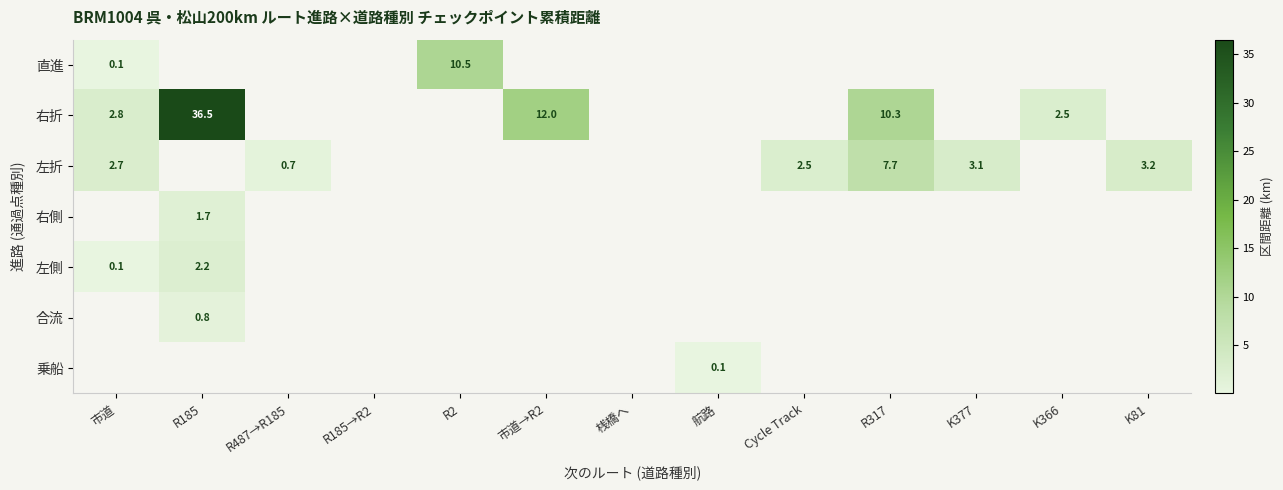

Is it true that 右側 equals 1.7 at R185?

True